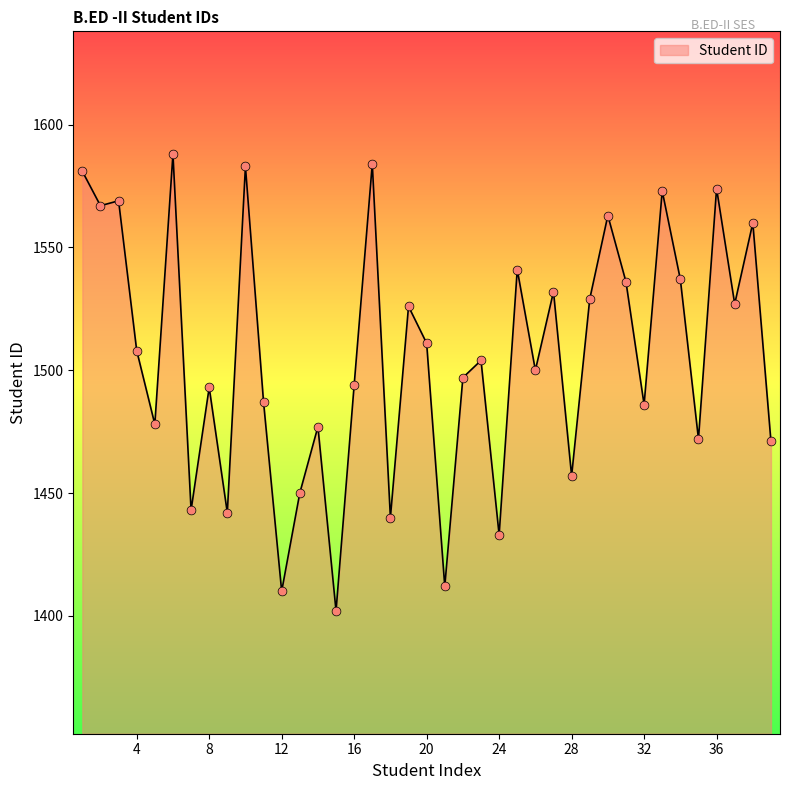

What is the maximum value shown in the chart?

1588